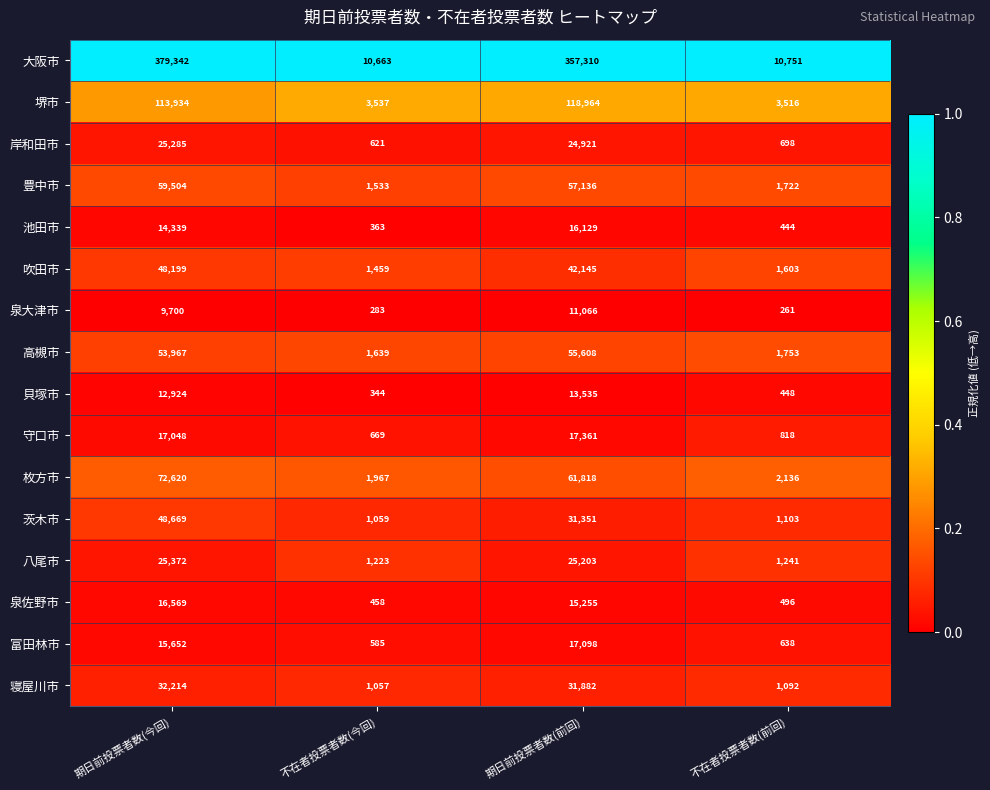

What is the total value across all series at 不在者投票者数(前回)?

28720